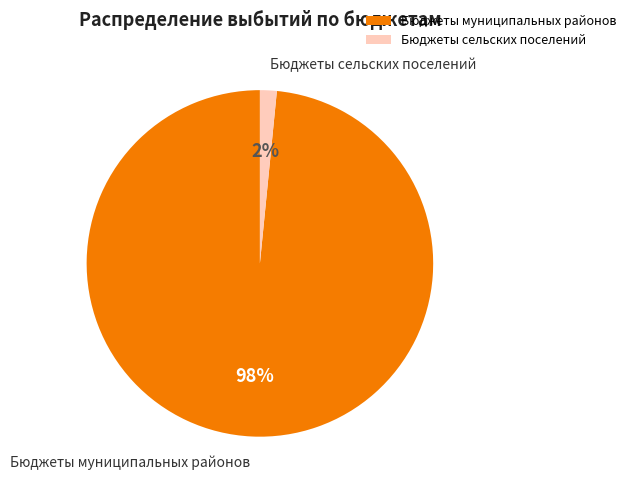

Which category has the biggest portion of the pie?

Бюджеты муниципальных районов